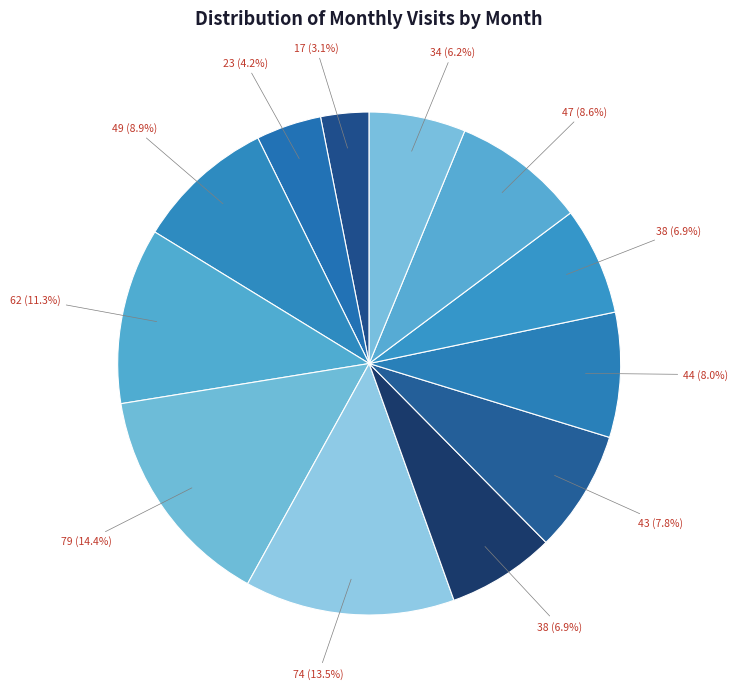

How many segments does this pie chart have?

12